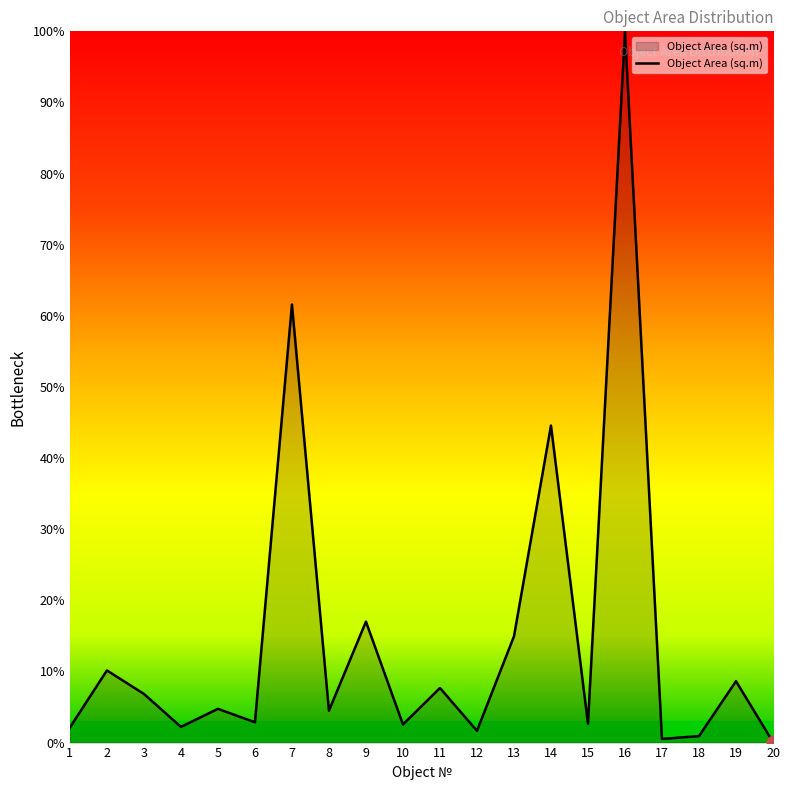

Between 1 and 20, which is larger?

1